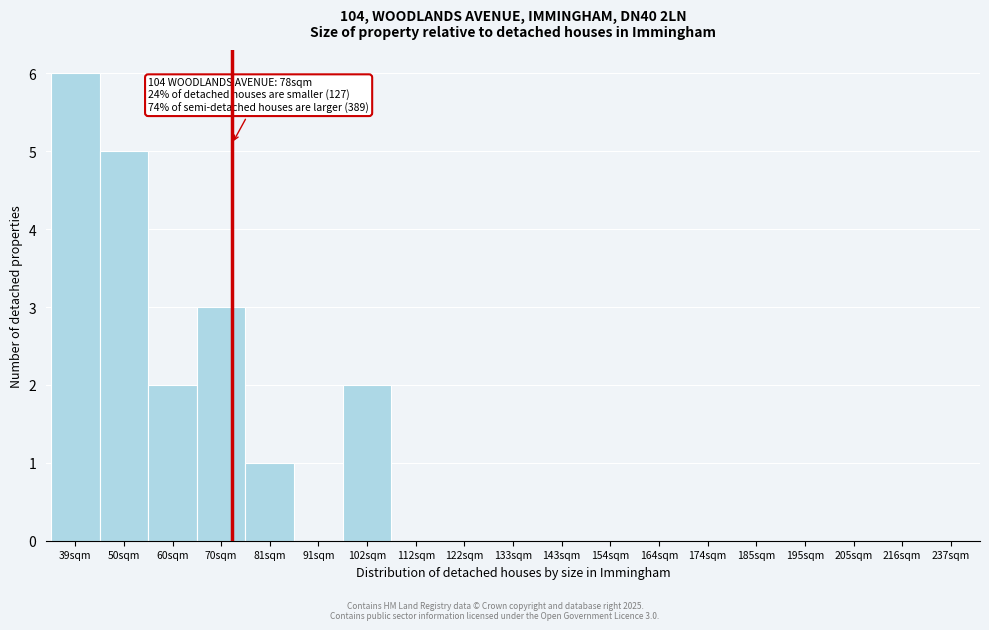

Reading left to right, extract all data points from this chart.

39sqm=6	50sqm=5	60sqm=2	70sqm=3	81sqm=1	91sqm=0	102sqm=2	112sqm=0	122sqm=0	133sqm=0	143sqm=0	154sqm=0	164sqm=0	174sqm=0	185sqm=0	195sqm=0	205sqm=0	216sqm=0	237sqm=0